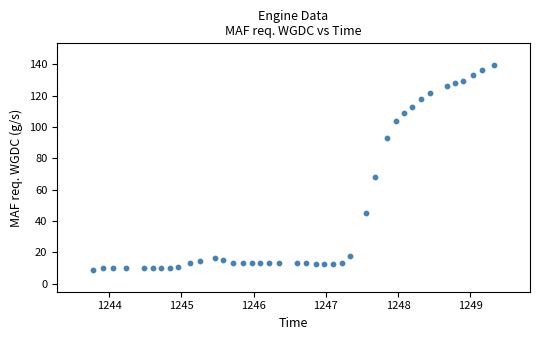

What is the range of Y values (max minus min)?

130.2